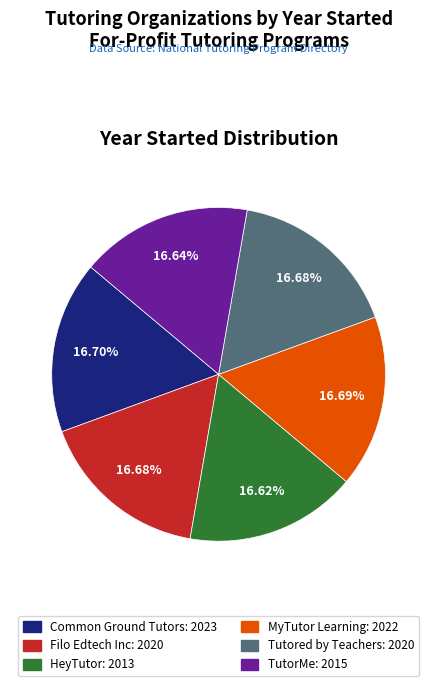

What is the ratio of the value at MyTutor Learning: 2022 to the value at TutorMe: 2015?

1.0